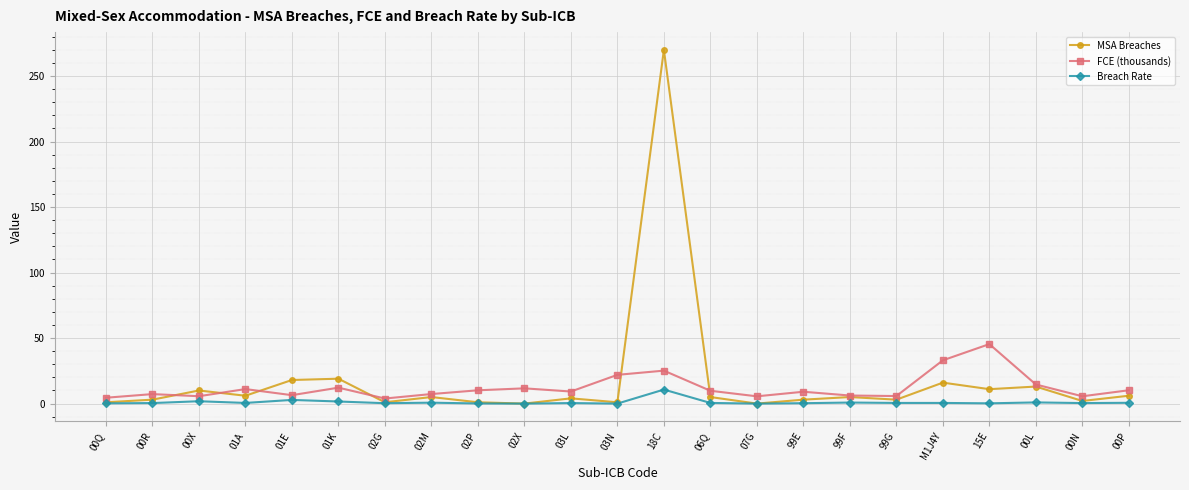

At 01K, list the series in order from smallest to largest.

Breach Rate, FCE (thousands), MSA Breaches